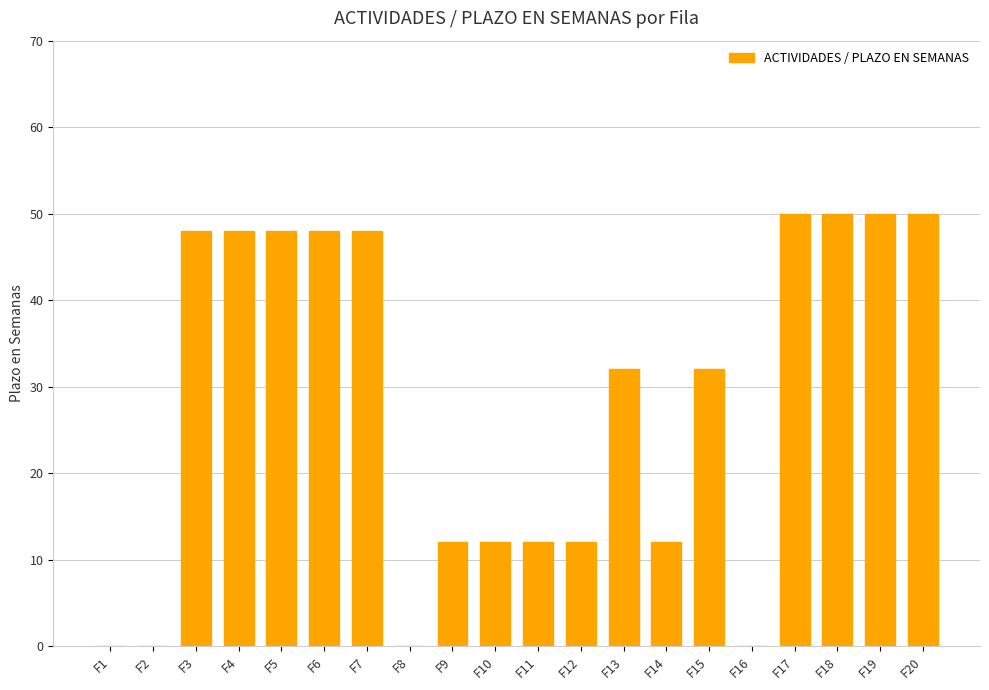

Are the bars horizontal?

No